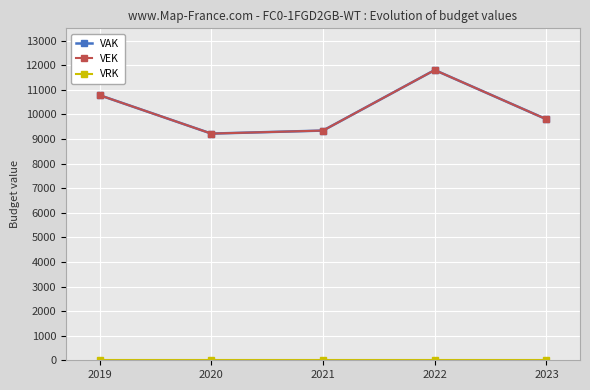

Where does the VAK series first go above 9801?

2019